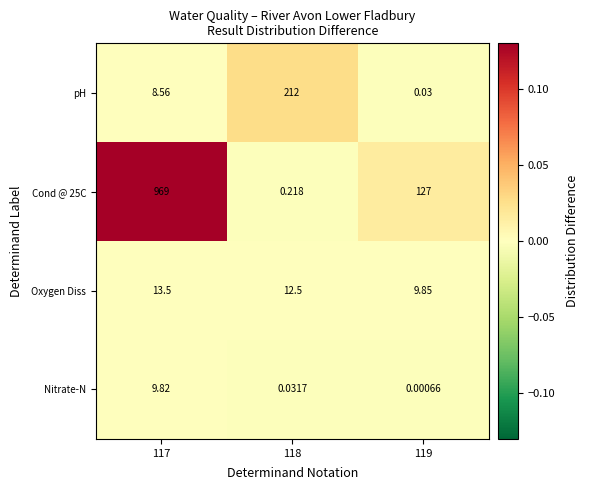

At which category is the sum across all series the highest?

117